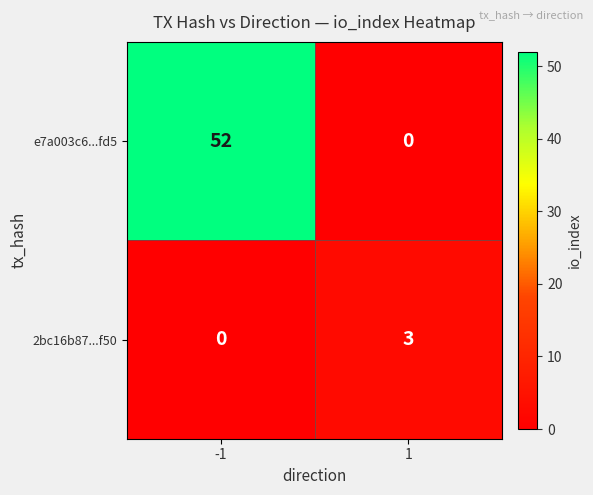

Between -1 and 1, which series saw the biggest shift?

e7a003c6...fd5